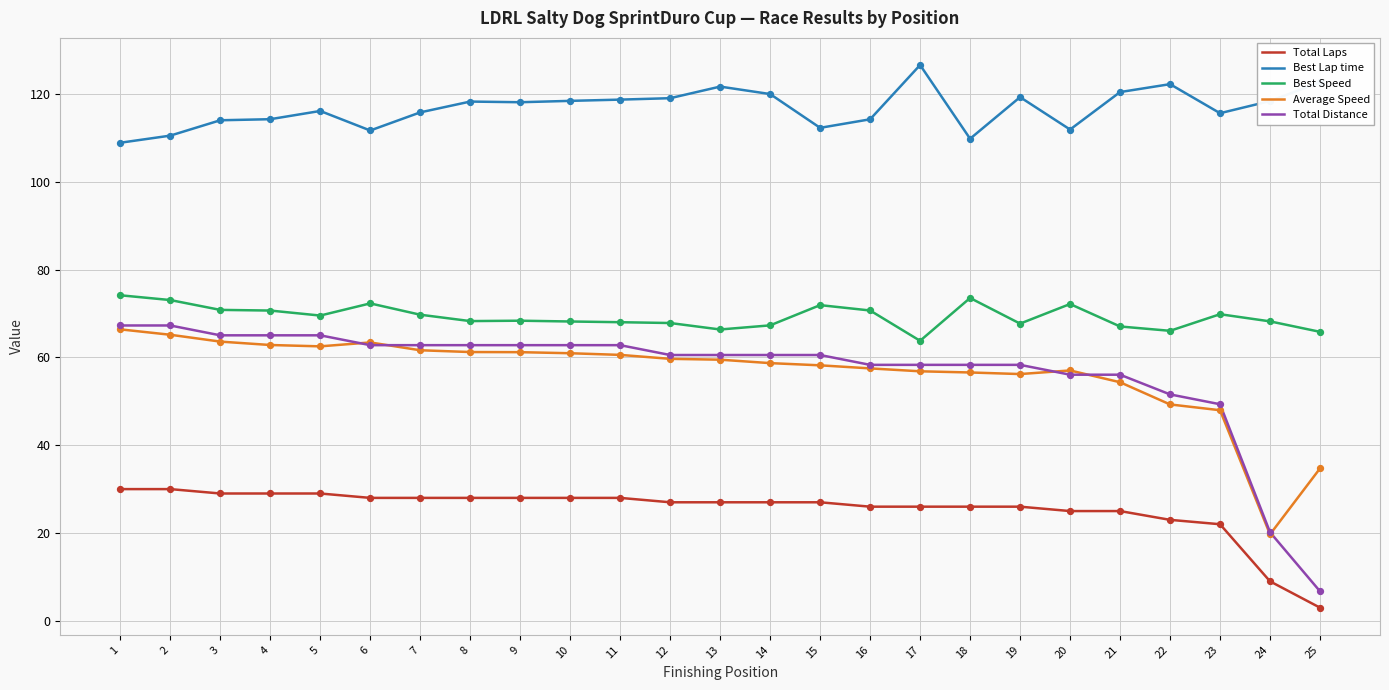

Which series has the largest range (max minus min)?

Total Distance